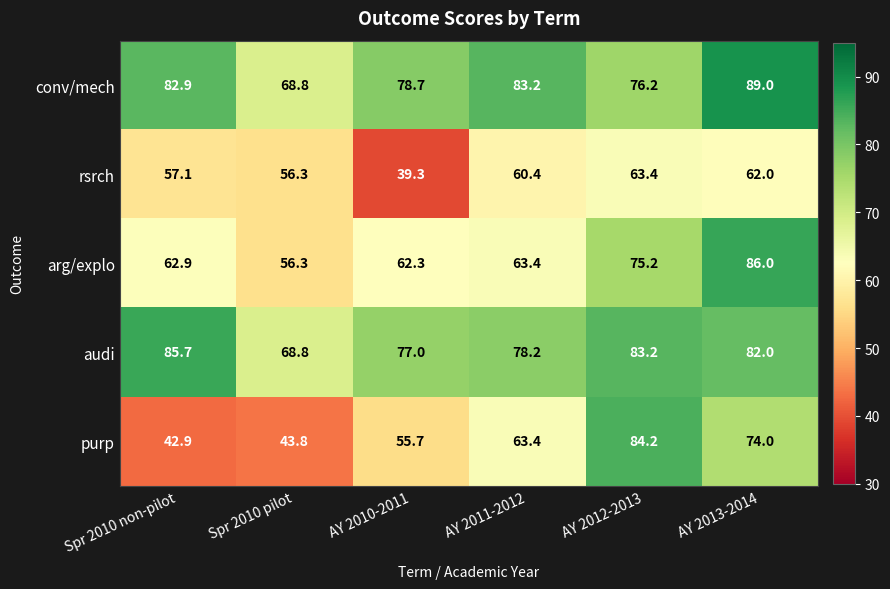

What is the maximum value shown in the chart?

89.0